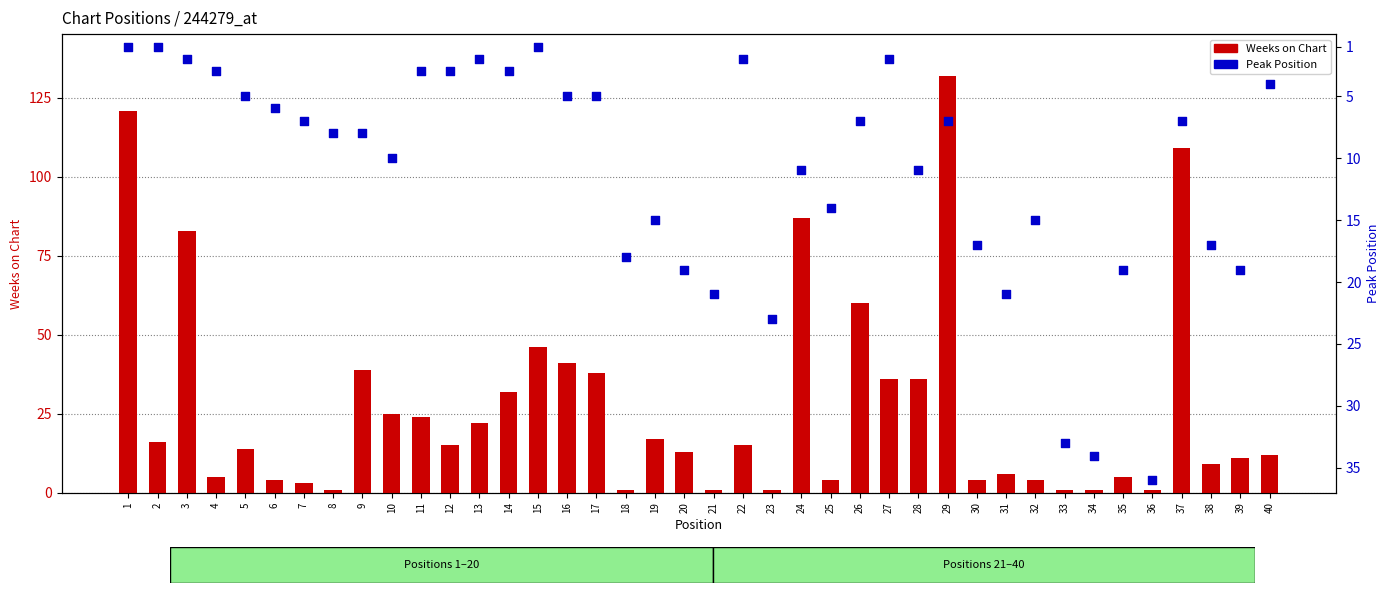

Which series has the largest Y range (max minus min)?

Weeks on Chart